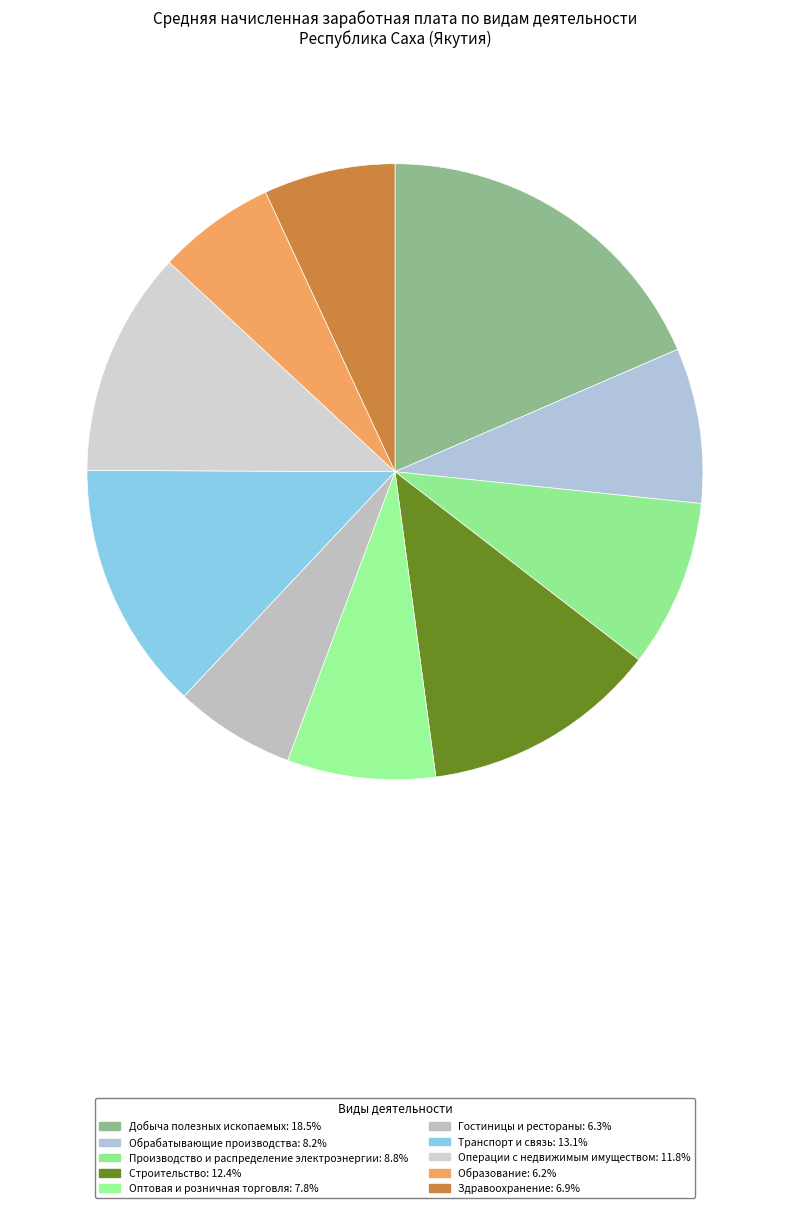

How many slices are in this pie chart?

10